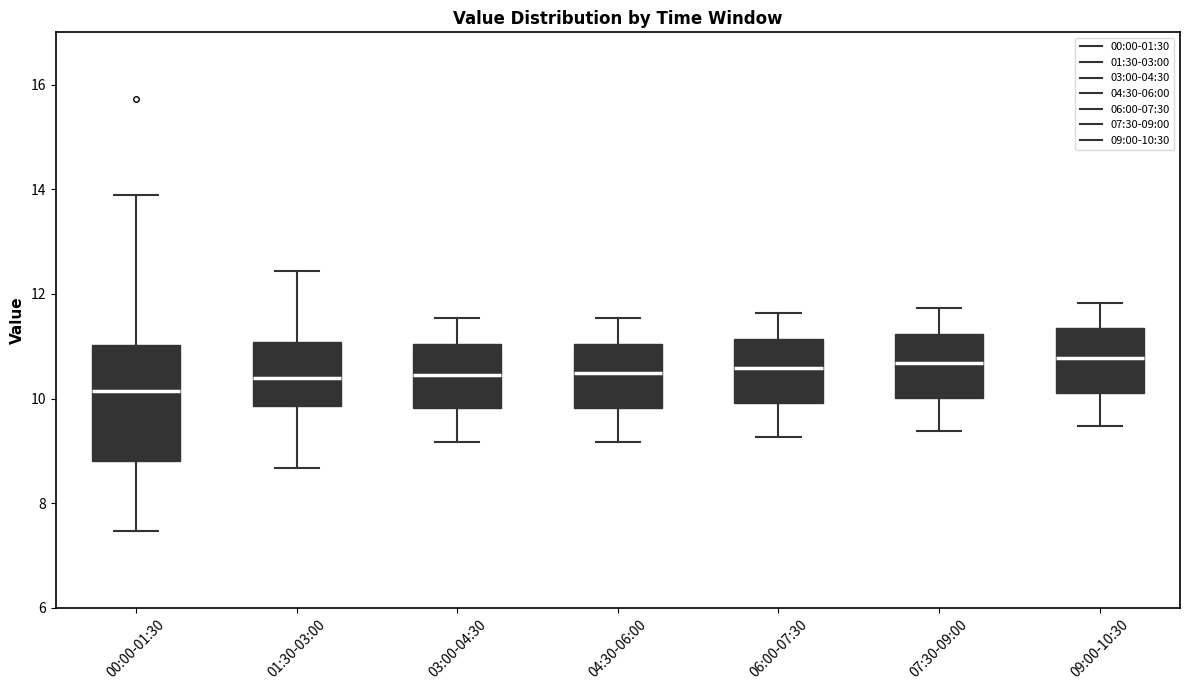

Reading left to right, read every box against the y-axis: the position of its median line, the range the box covers, and the ends of its whiskers. The values are not printed on the chart, so give them approximately, as read against the axis.

00:00-01:30: median 10.2, box 8.8 to 11.0, whiskers 7.4 to 14.0
01:30-03:00: median 10.4, box 9.8 to 11.0, whiskers 8.6 to 12.4
03:00-04:30: median 10.4, box 9.8 to 11.0, whiskers 9.2 to 11.6
04:30-06:00: median 10.4, box 9.8 to 11.0, whiskers 9.2 to 11.6
06:00-07:30: median 10.6, box 10.0 to 11.2, whiskers 9.2 to 11.6
07:30-09:00: median 10.6, box 10.0 to 11.2, whiskers 9.4 to 11.8
09:00-10:30: median 10.8, box 10.2 to 11.4, whiskers 9.4 to 11.8